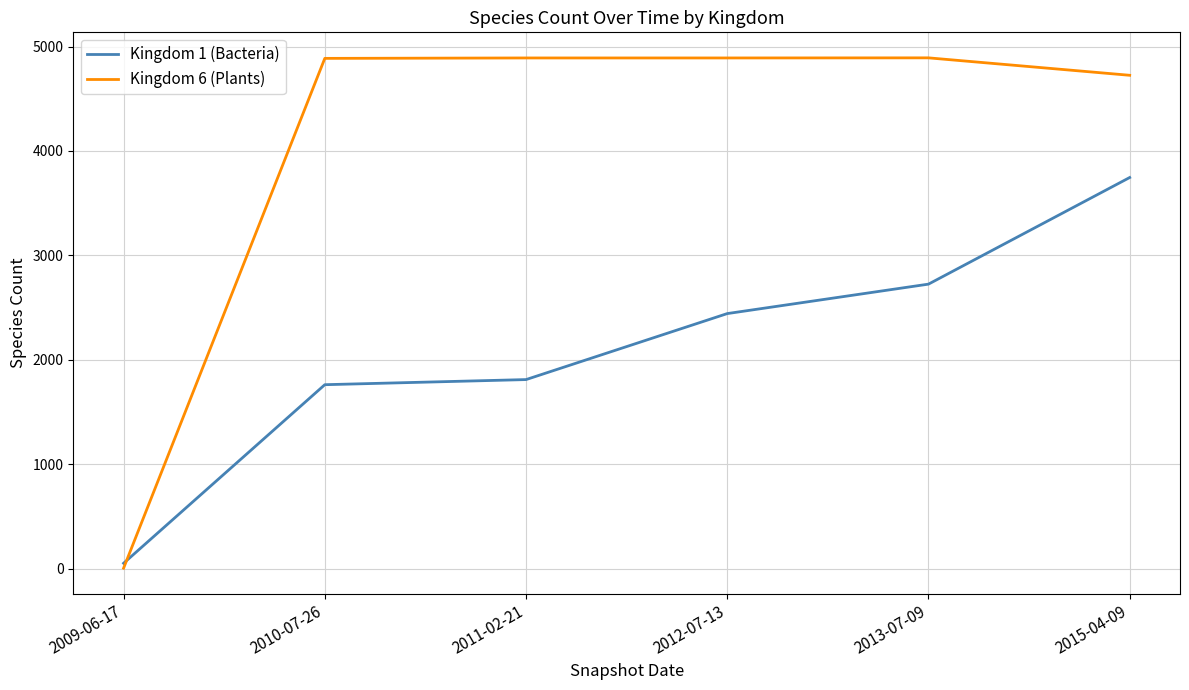

List the labels in order of Kingdom 1 (Bacteria) value, largest first.

2015-04-09, 2013-07-09, 2012-07-13, 2011-02-21, 2010-07-26, 2009-06-17